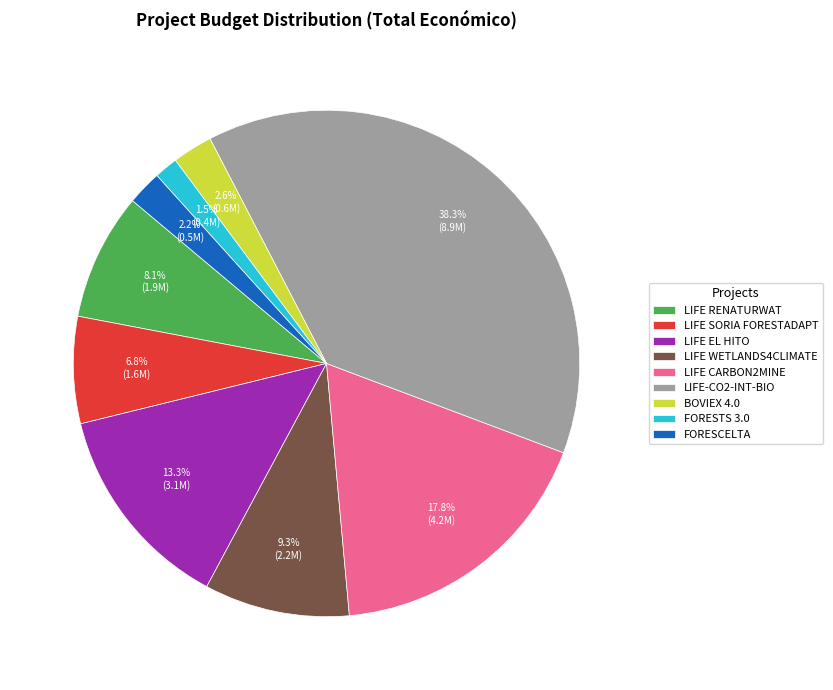

Is LIFE RENATURWAT the majority of the pie?

No